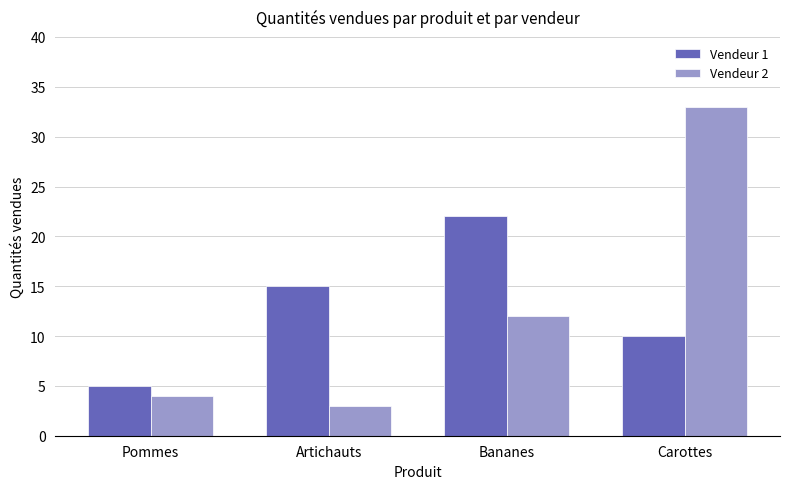

What is the label of the 1st bar from the right?

Carottes